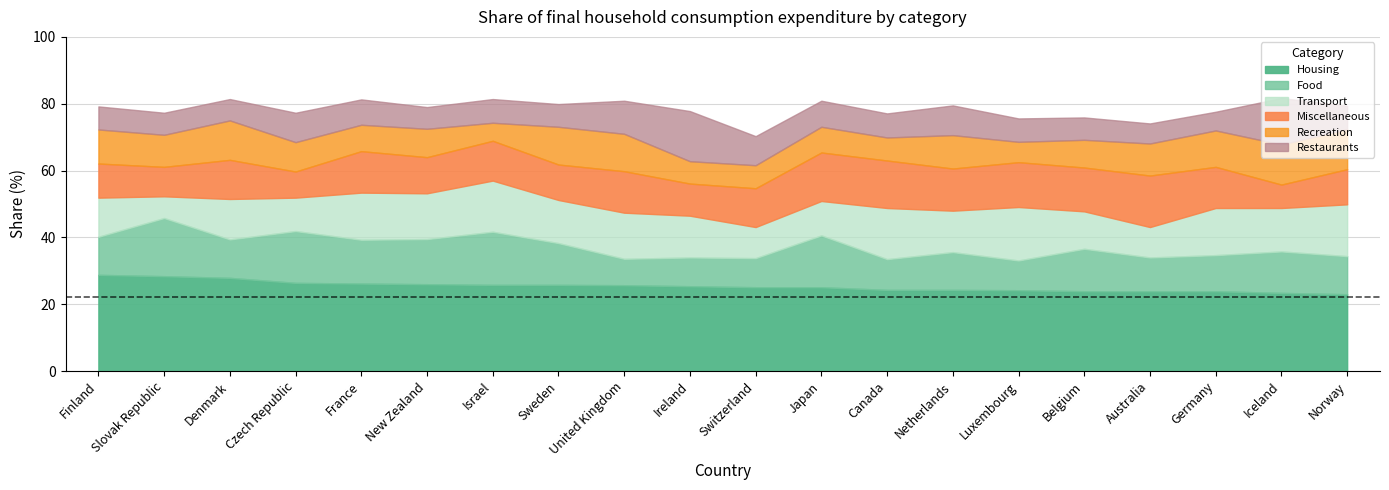

Which label corresponds to the largest value in the chart?

Finland